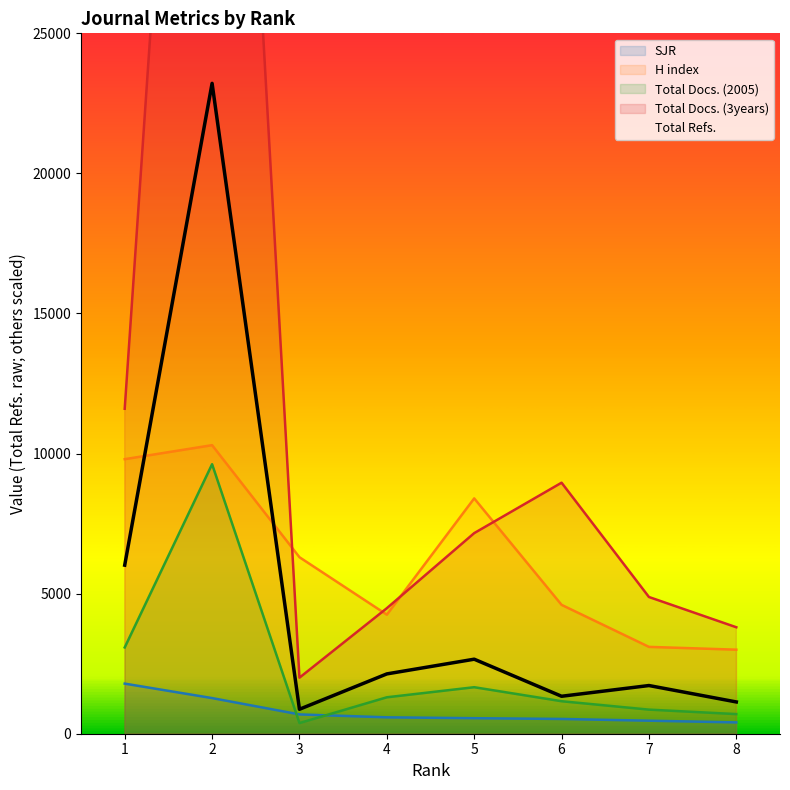

What is the average value of the Total Refs. series?

4886